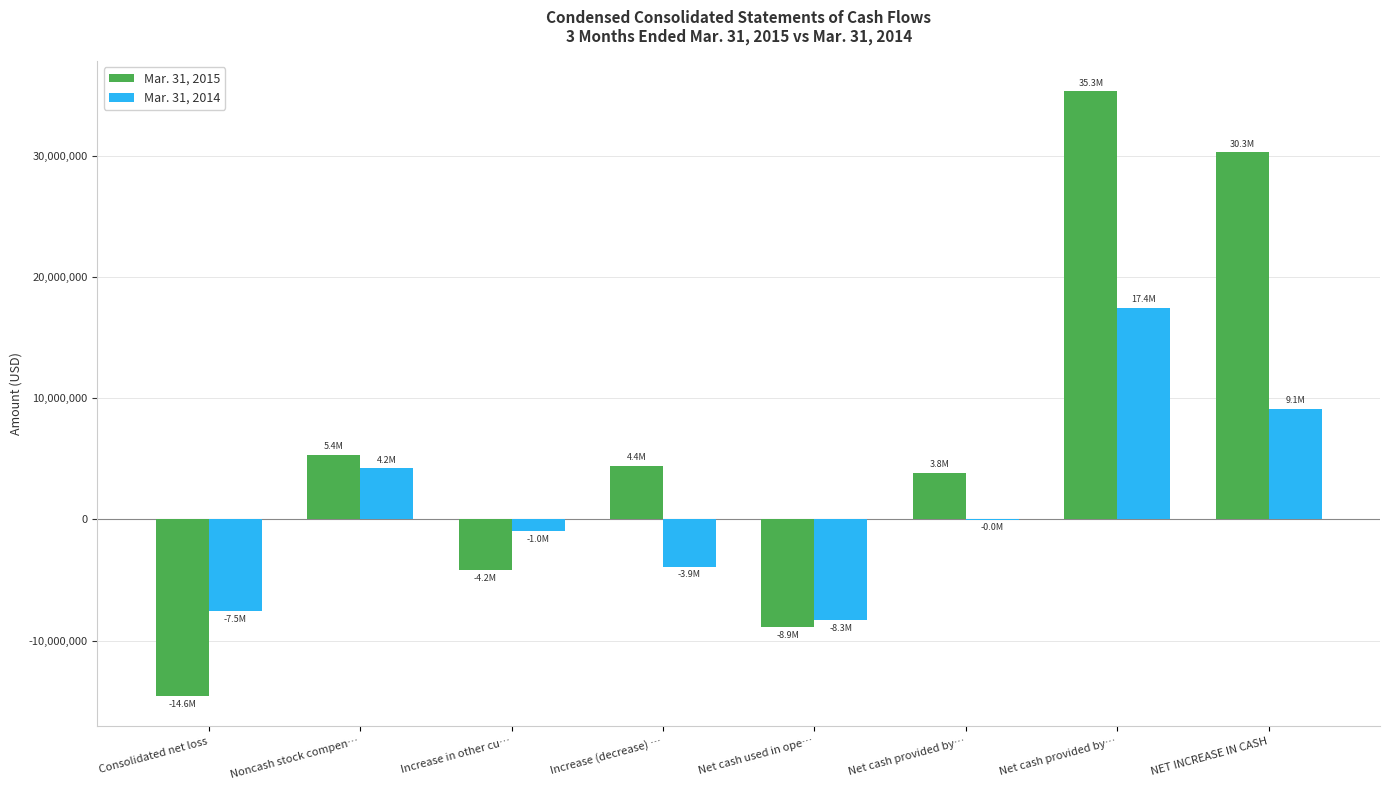

What is the label of the 1st bar from the right?

NET INCREASE IN CASH